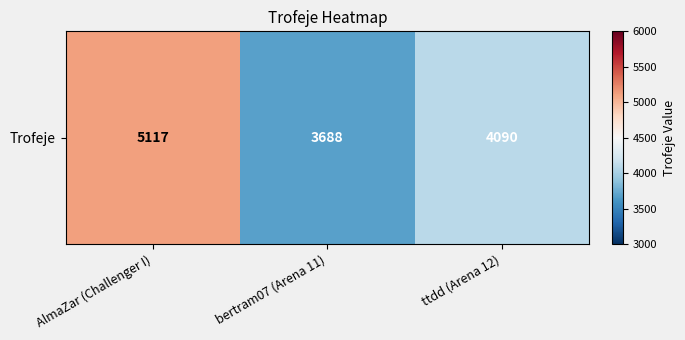

Rank the categories by value from lowest to highest.

bertram07 (Arena 11), ttdd (Arena 12), AlmaZar (Challenger I)